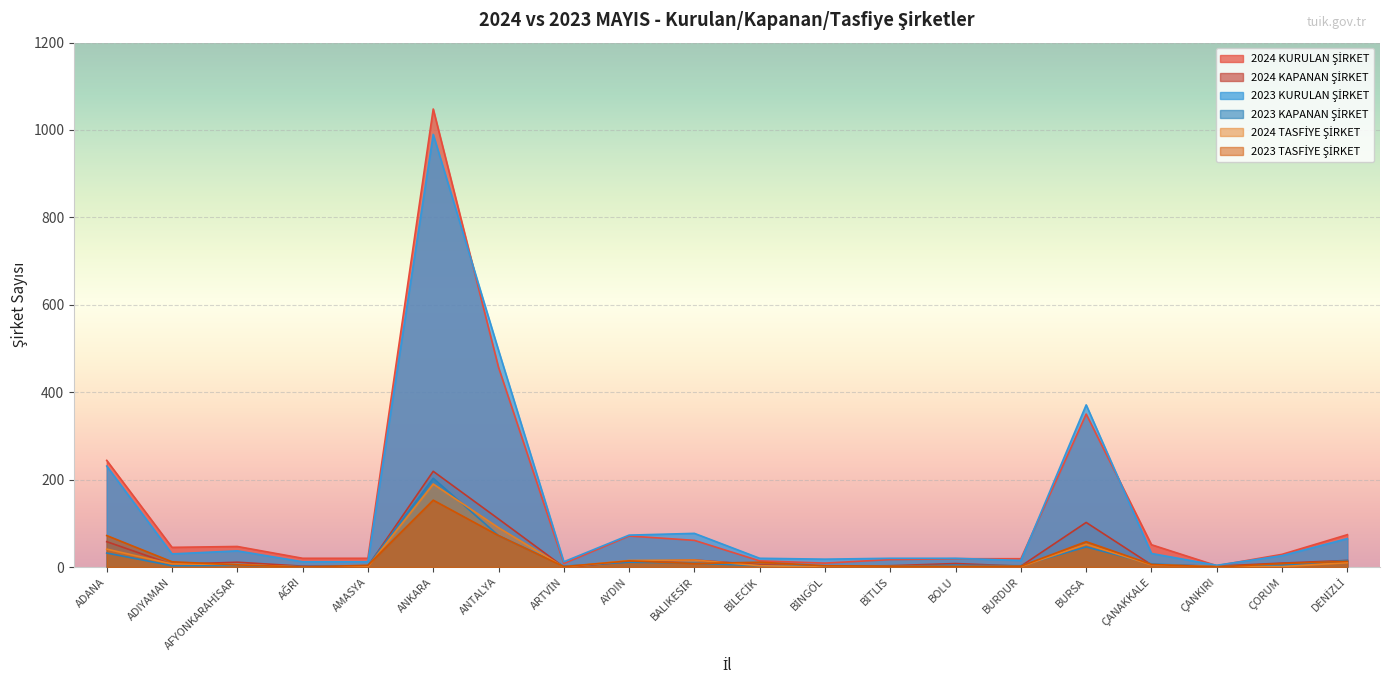

True or false: 2024 KURULAN ŞİRKET has more than 2 interior local peaks.

True